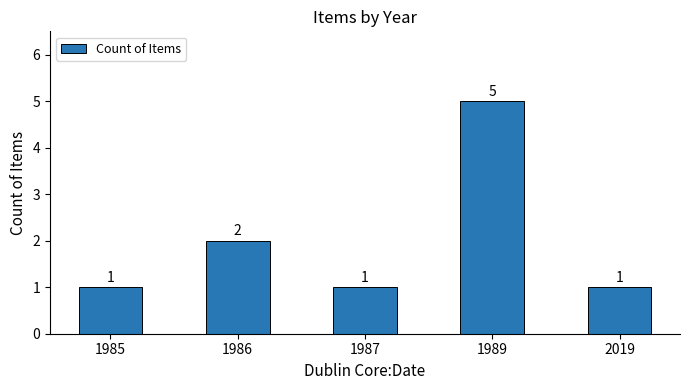

The chart shows a value of 3 at 1989. True or false?

False